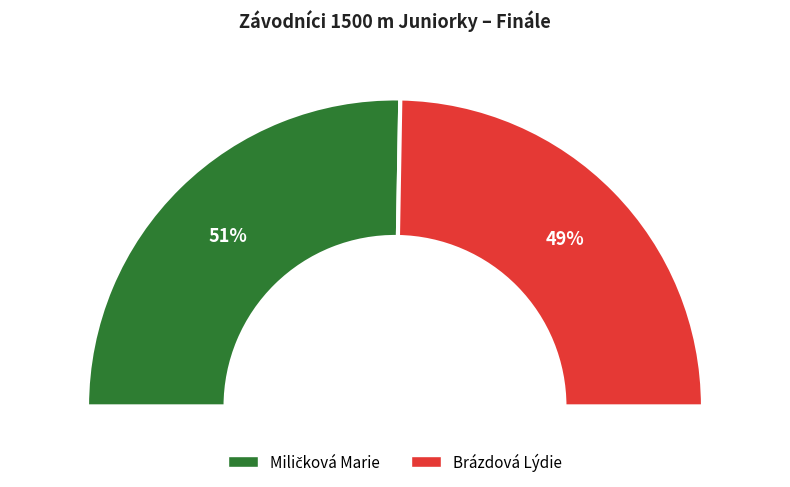

How many segments does this pie chart have?

2